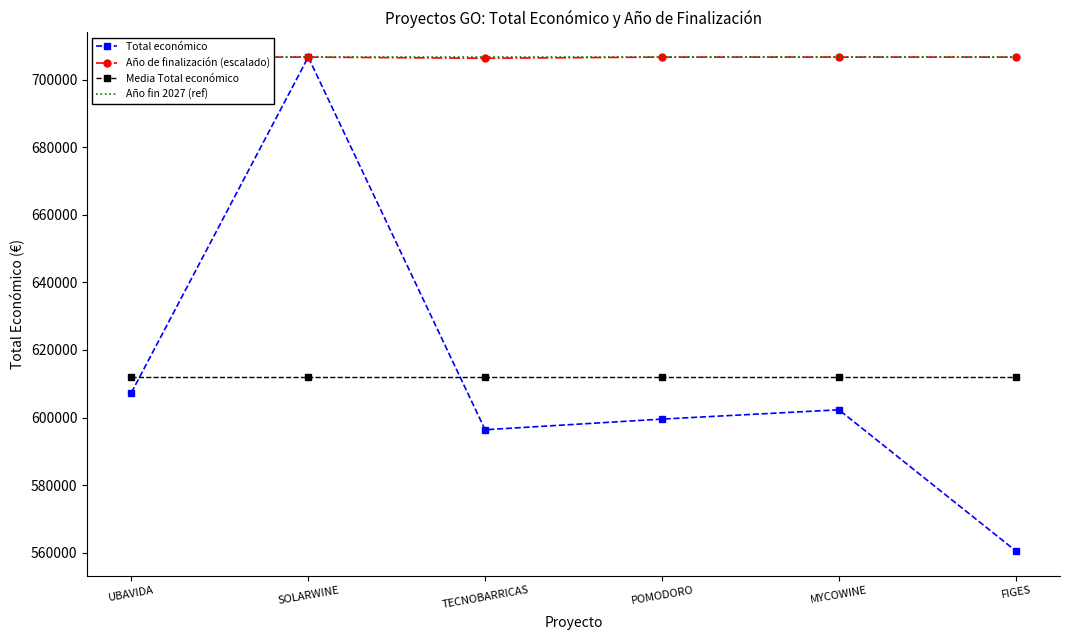

What position from the left is POMODORO?

4